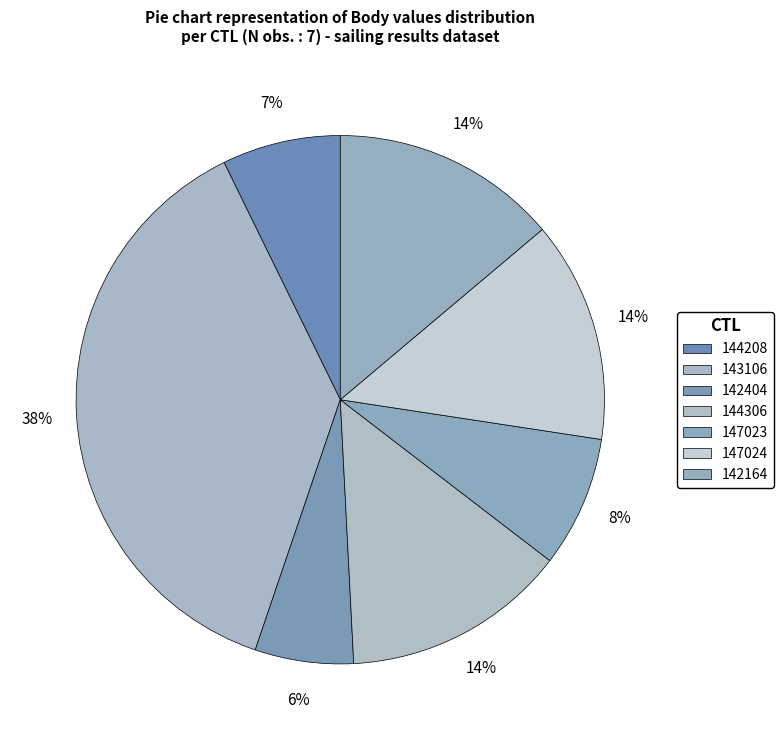

Is 147023 the majority of the pie?

No